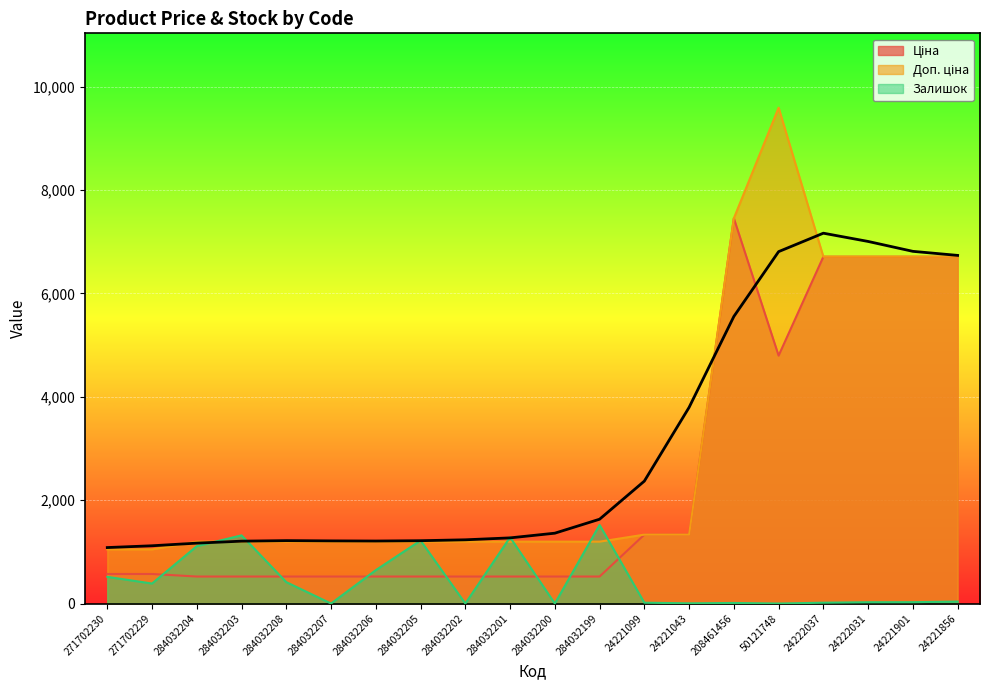

True or false: Ціна has more than 0 interior local peaks.

True